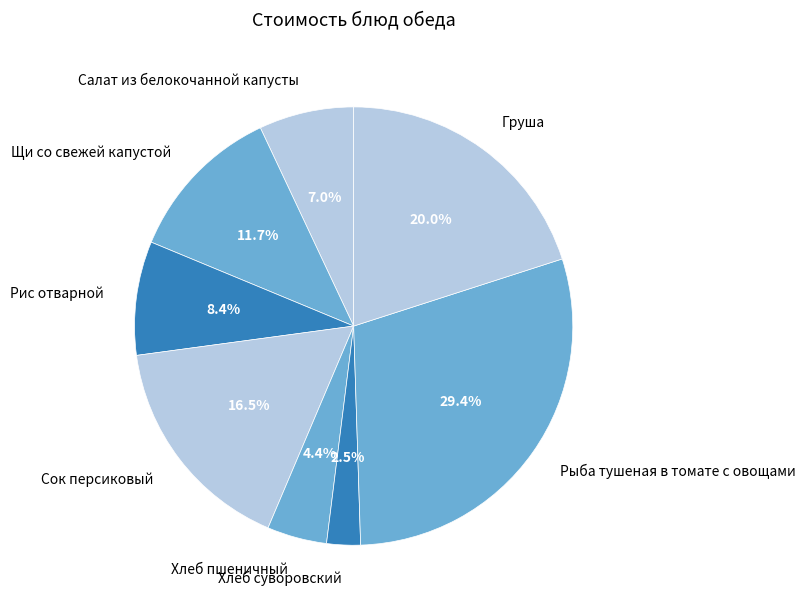

Count the number of slices in the pie.

8